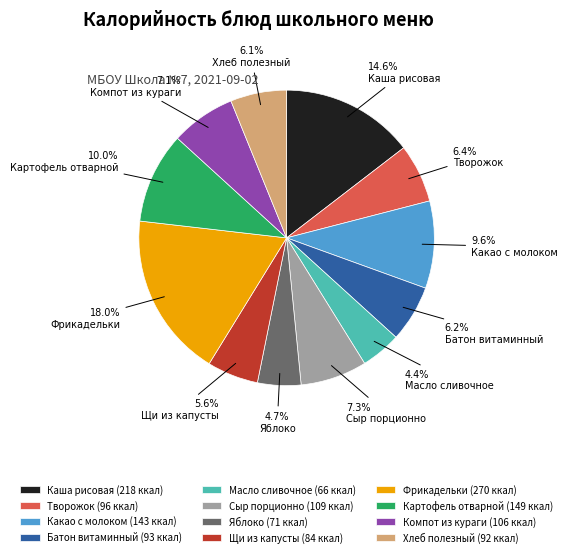

Approximately how many times larger is the value at Какао с молоком compared to Хлеб полезный?

1.6